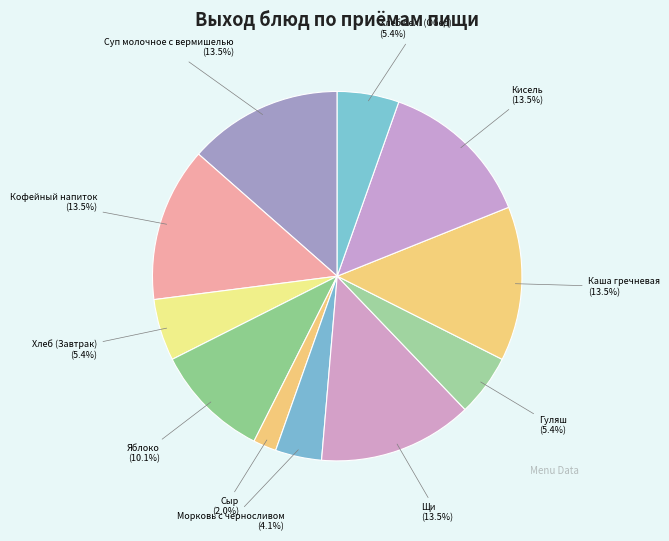

Which has a higher value, Яблоко or Хлеб (Завтрак)?

Яблоко